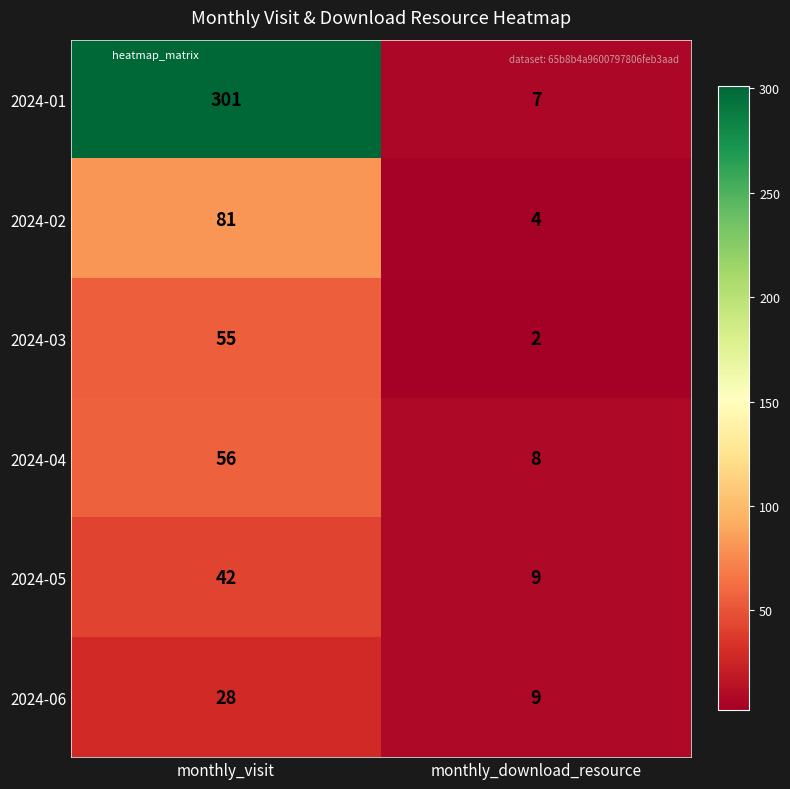

What is the greatest value displayed?

301